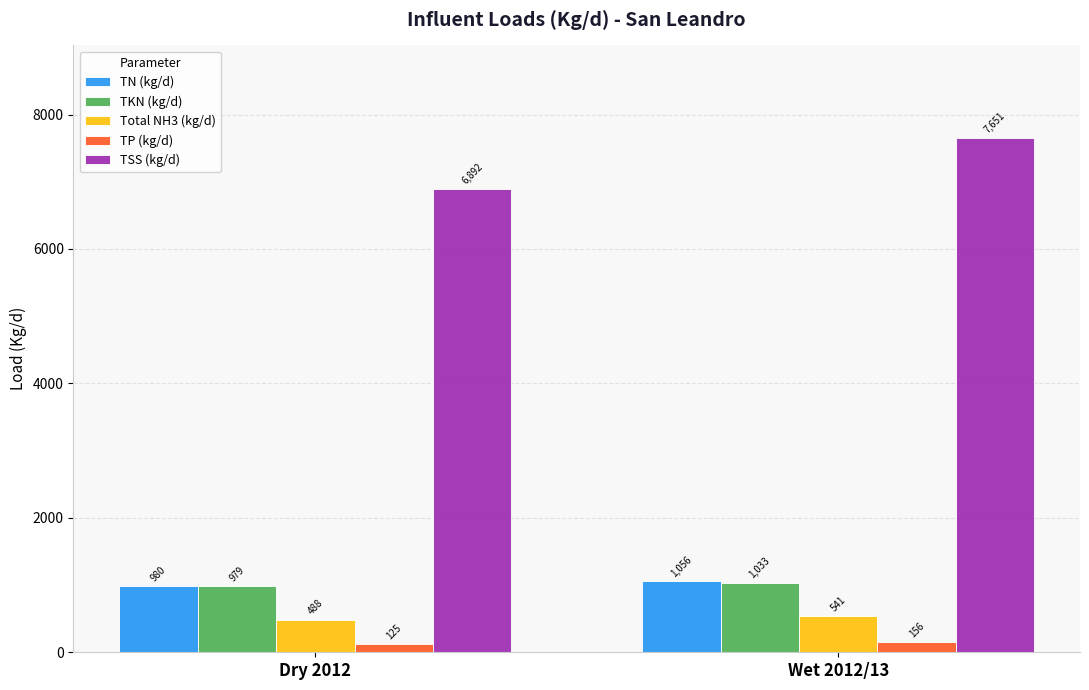

What value does the Total NH3 (kg/d) series have at Wet 2012/13?

540.5